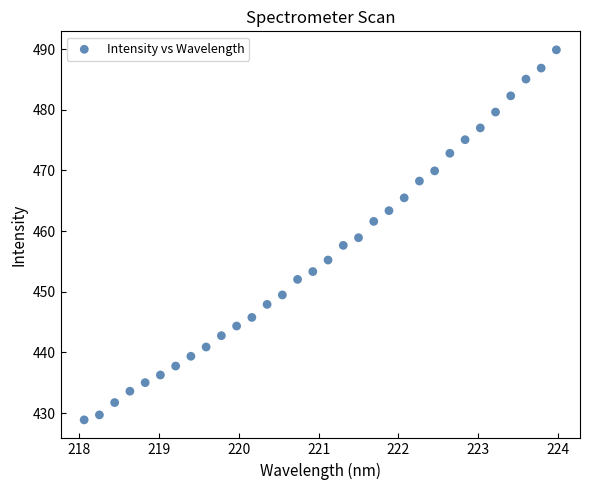

What is the range of X values (max minus min)?

5.9